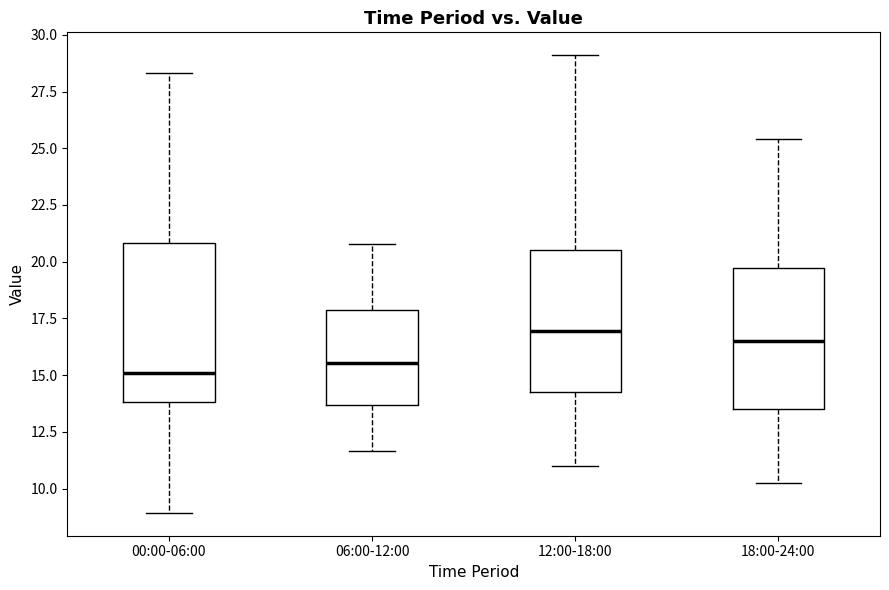

Reading left to right, read every box against the y-axis: the position of its median line, the range the box covers, and the ends of its whiskers. The values are not printed on the chart, so give them approximately, as read against the axis.

00:00-06:00: median 15.0, box 14.0 to 21.0, whiskers 9.0 to 28.5
06:00-12:00: median 15.5, box 13.5 to 18.0, whiskers 11.5 to 21.0
12:00-18:00: median 17.0, box 14.0 to 20.5, whiskers 11.0 to 29.0
18:00-24:00: median 16.5, box 13.5 to 19.5, whiskers 10.5 to 25.5